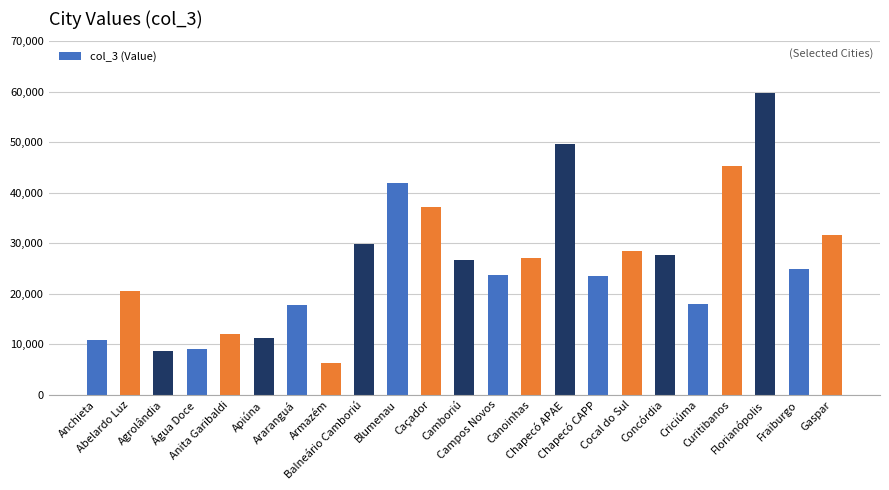

Between Anita Garibaldi and Araranguá, which is larger?

Araranguá